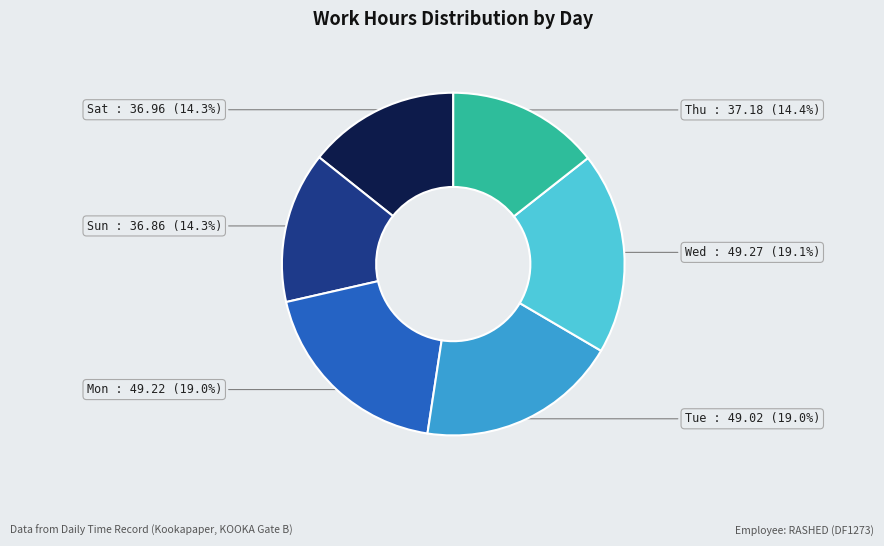

What percentage do Mon : 49.22 (19.0%) and Wed : 49.27 (19.1%) together represent?

38.1%